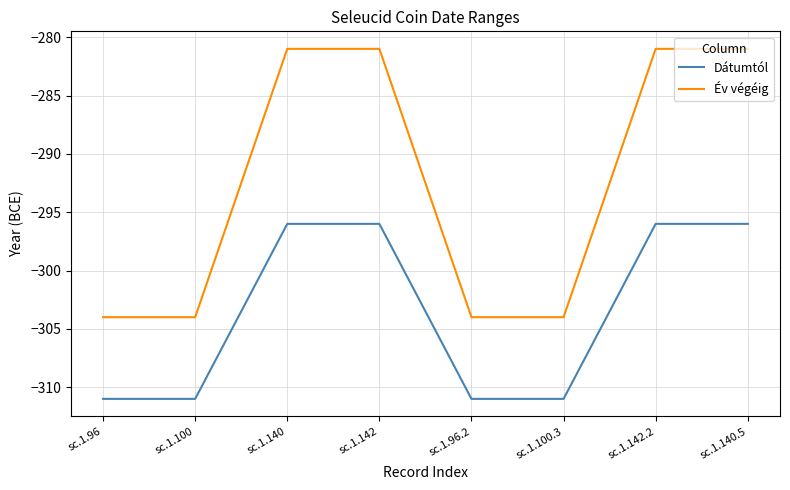

True or false: Év végéig and Dátumtól cross at least once.

False